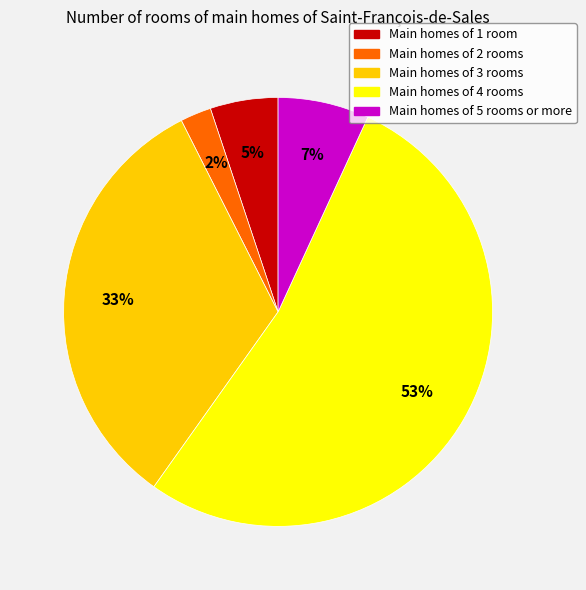

Is there a majority slice in this chart?

Yes